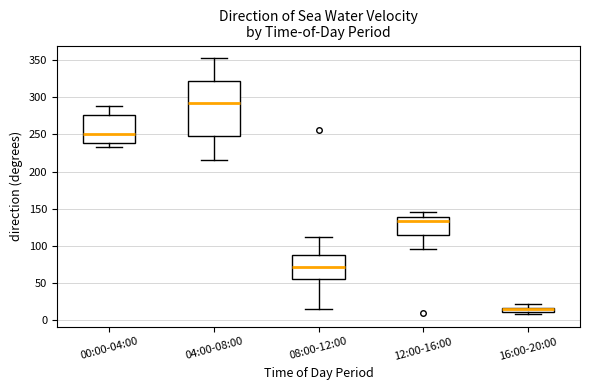

Which box is the tallest, from its lower edge to its upper edge?

04:00-08:00